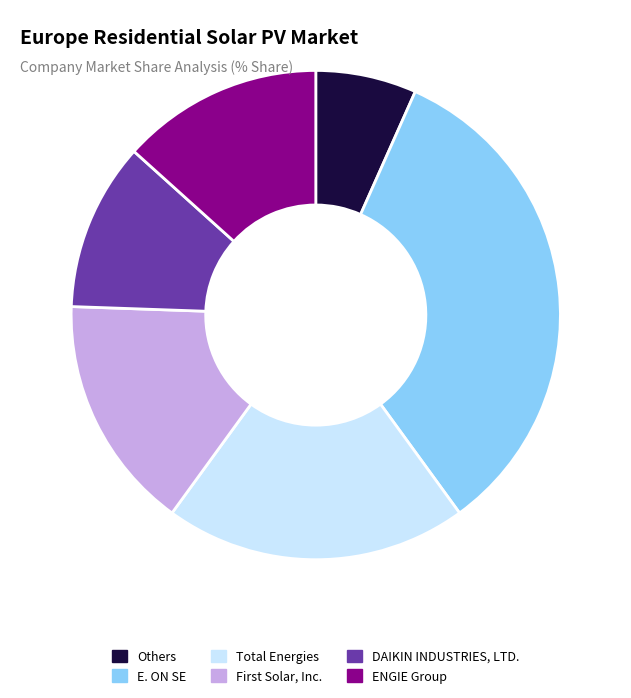

What is the largest slice in the pie chart?

E. ON SE